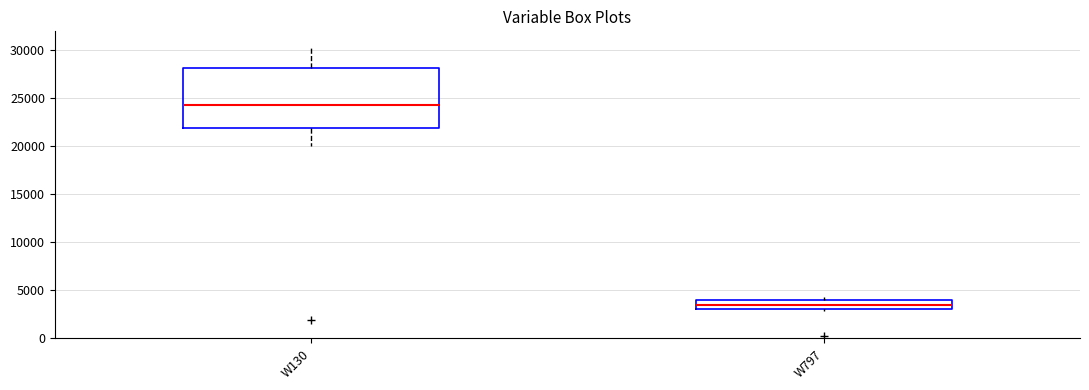

Reading left to right, transcribe this box plot: for each box, give where its median line is, the range the box spans, and where its two whiskers end, as read against the y-axis. The values are not printed on the chart, so give them approximately, as read against the axis.

W130: median 24500, box 22000 to 28000, whiskers 20000 to 30500
W797: median 3500, box 3000 to 4000, whiskers 3000 (just below the box's lower edge) to 4500